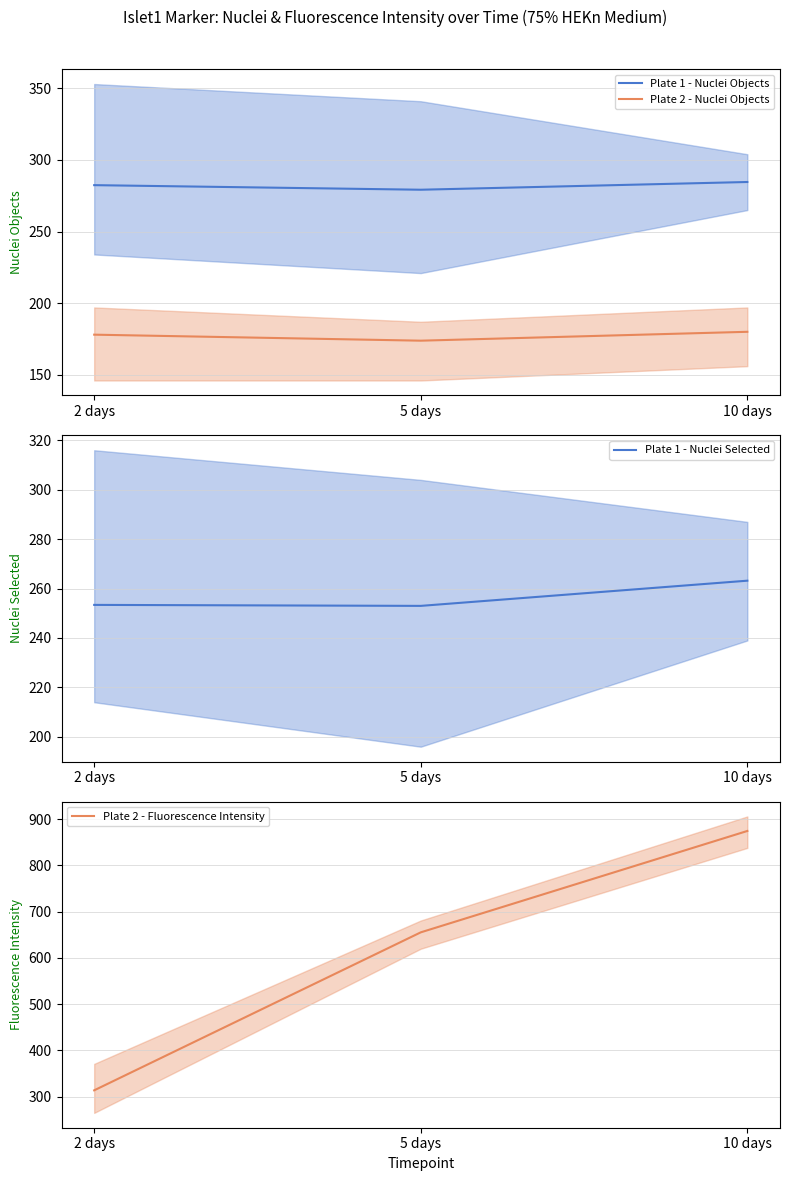

Reading left to right, list all the values displayed in this chart.

Plate 1 - Nuclei Objects: 2 days=282.4	5 days=279.2	10 days=284.6
Plate 2 - Nuclei Objects: 2 days=178.0	5 days=173.8	10 days=180.0
Plate 1 - Nuclei Selected: 2 days=253.4	5 days=253.0	10 days=263.2
Plate 2 - Fluorescence Intensity: 2 days=313.8	5 days=655.4	10 days=874.6